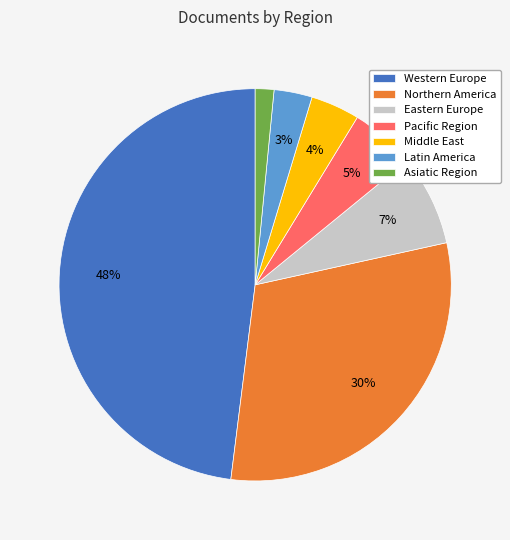

Count the number of slices in the pie.

7